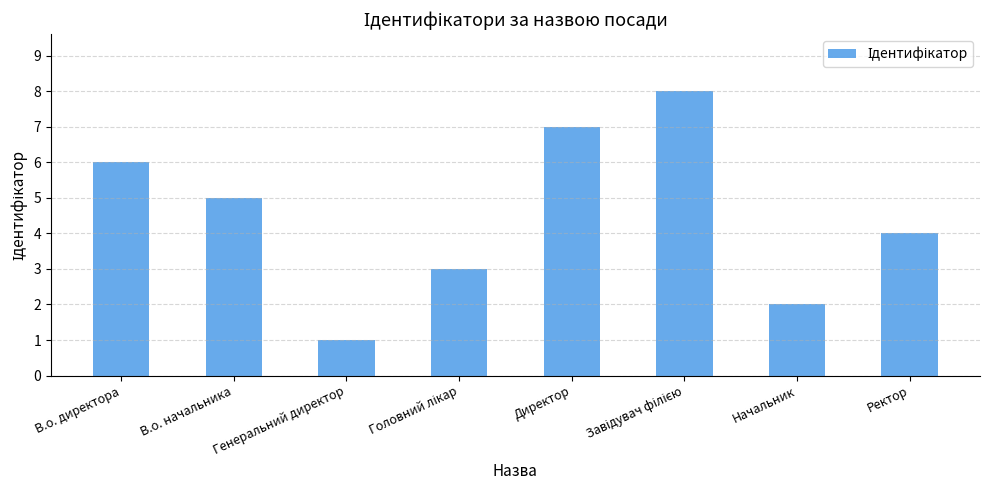

The chart shows a value of 9 at В.о. начальника. True or false?

False